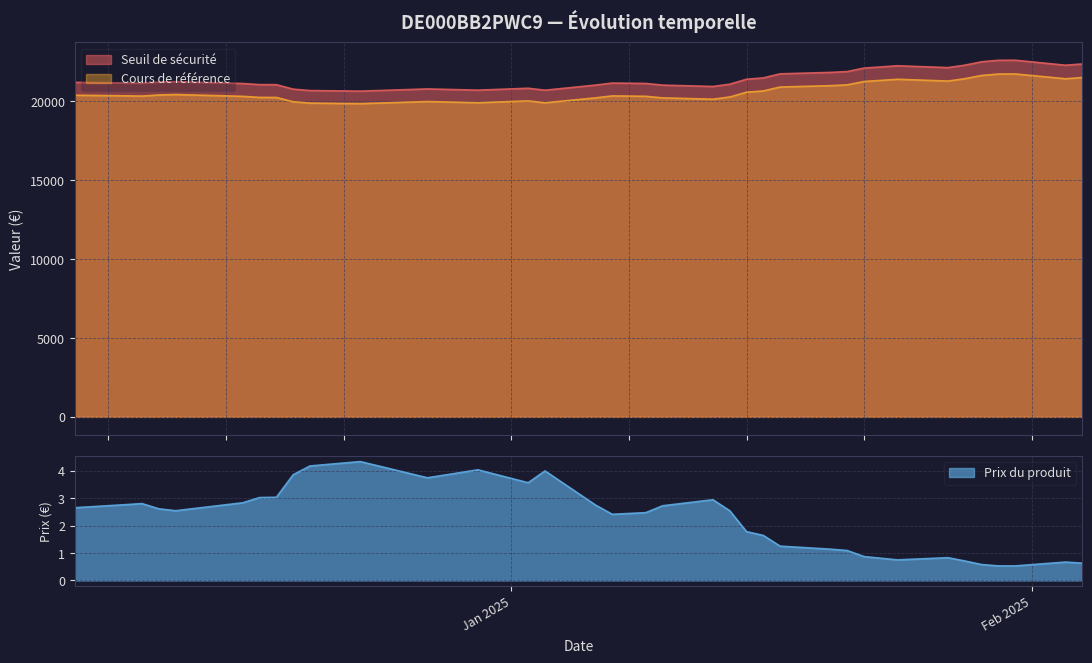

True or false: Seuil de sécurité and Cours de référence intersect in this chart.

False